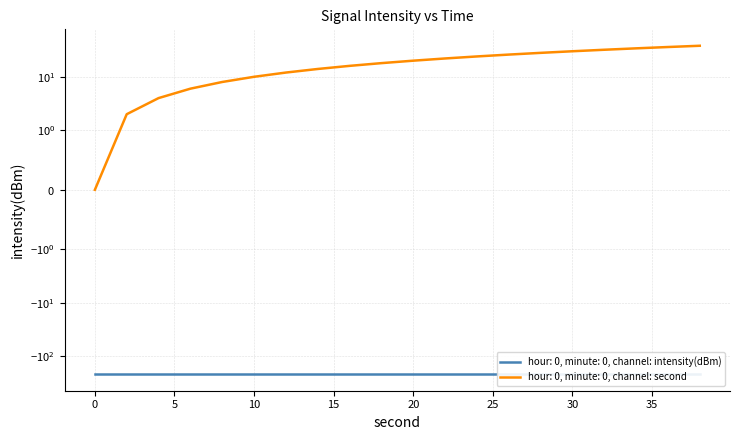

What is the change in value from 22 to 32?

+10